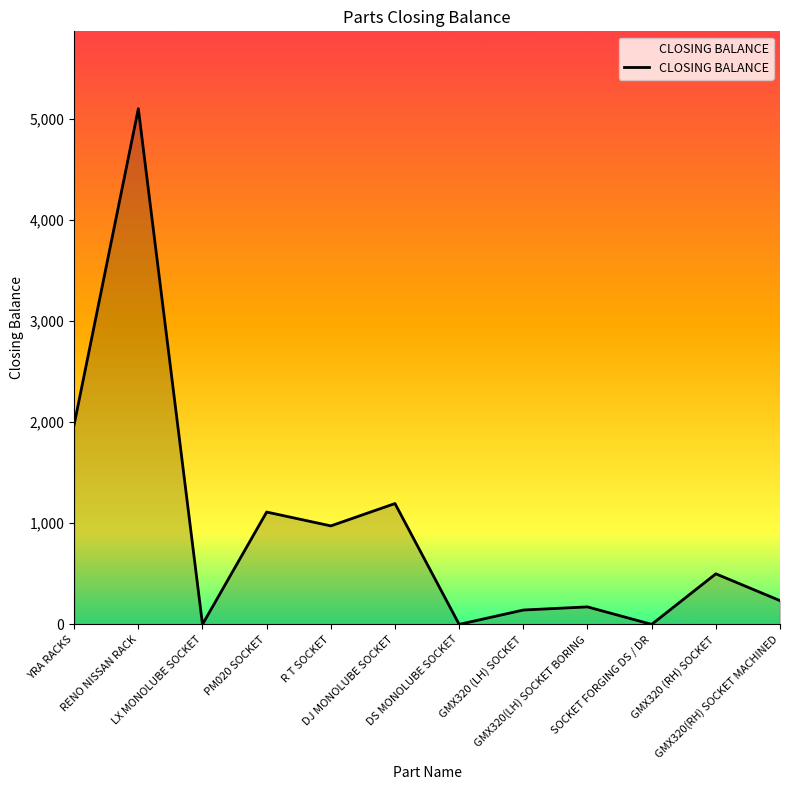

Approximately how many times larger is the value at DJ MONOLUBE SOCKET compared to PM020 SOCKET?

1.1